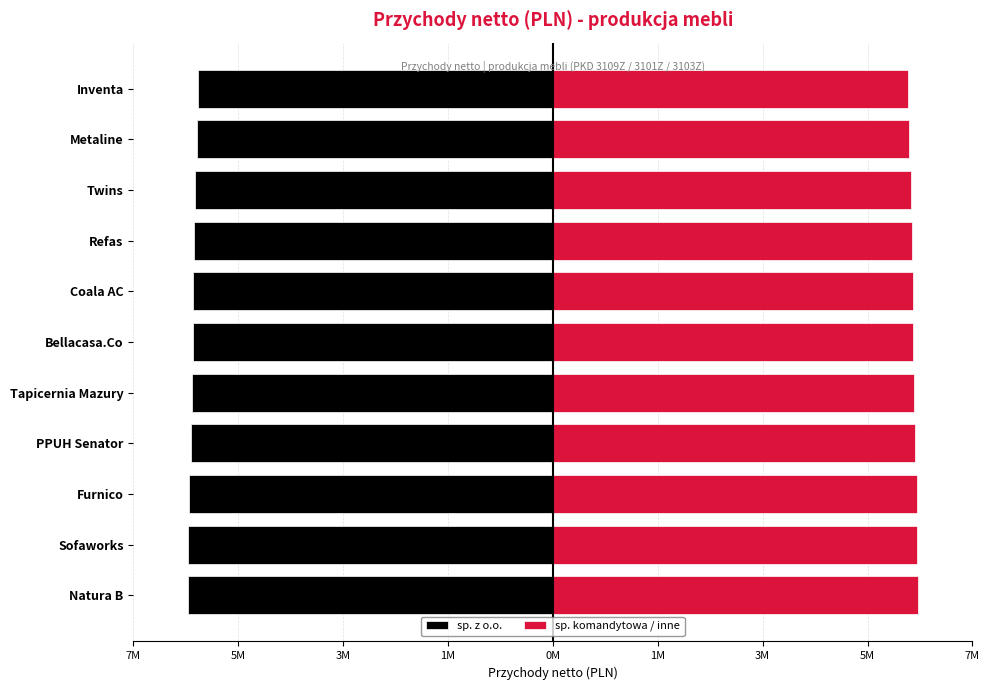

Does the chart contain stacked bars?

No